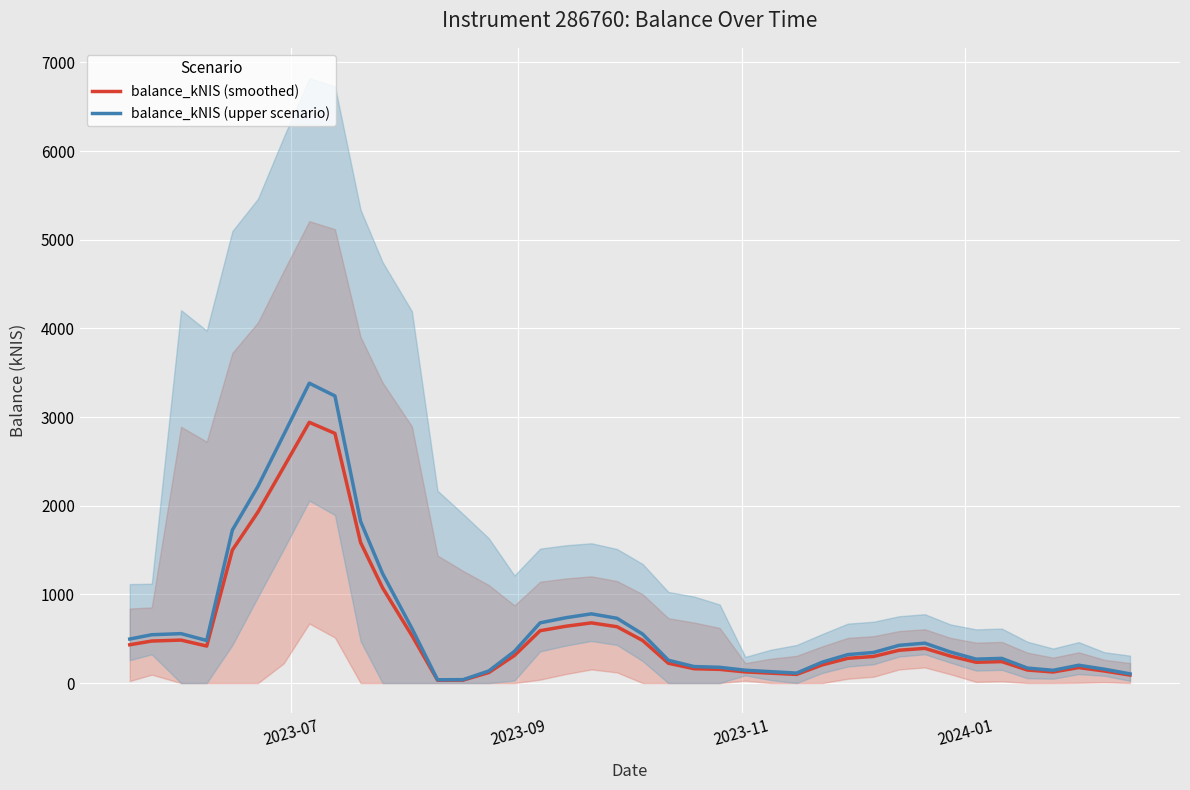

Which series has the largest total across all categories?

balance_kNIS (upper scenario)